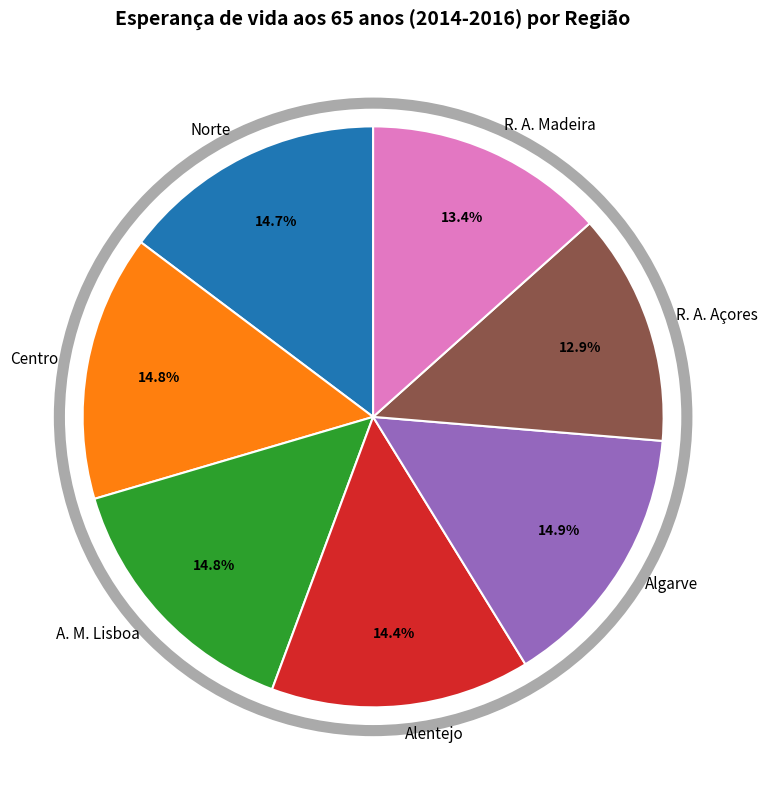

Is it true that R. A. Madeira is 22% of the pie?

False